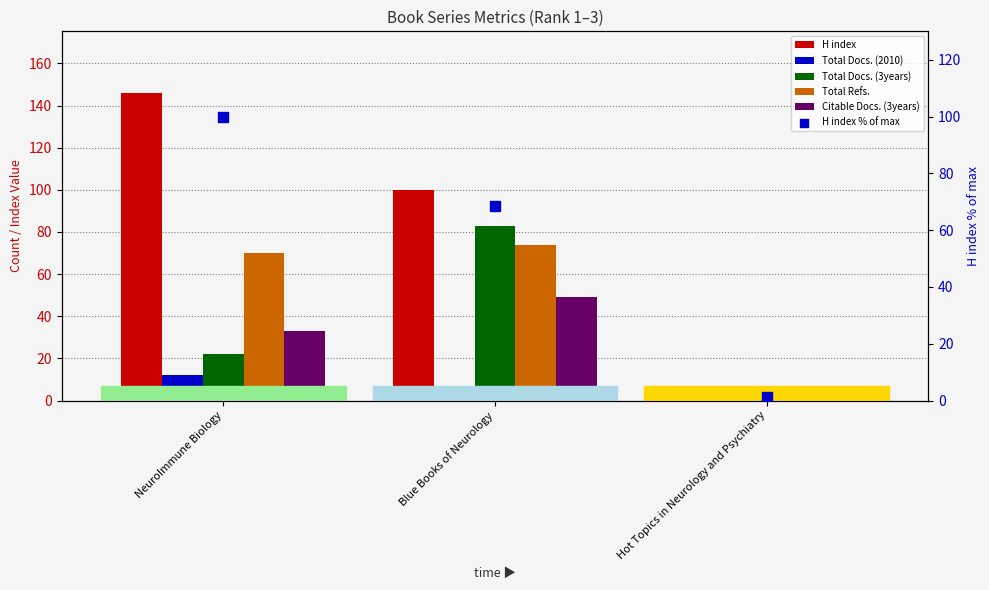

Which series reaches the minimum Y coordinate?

Total Refs.